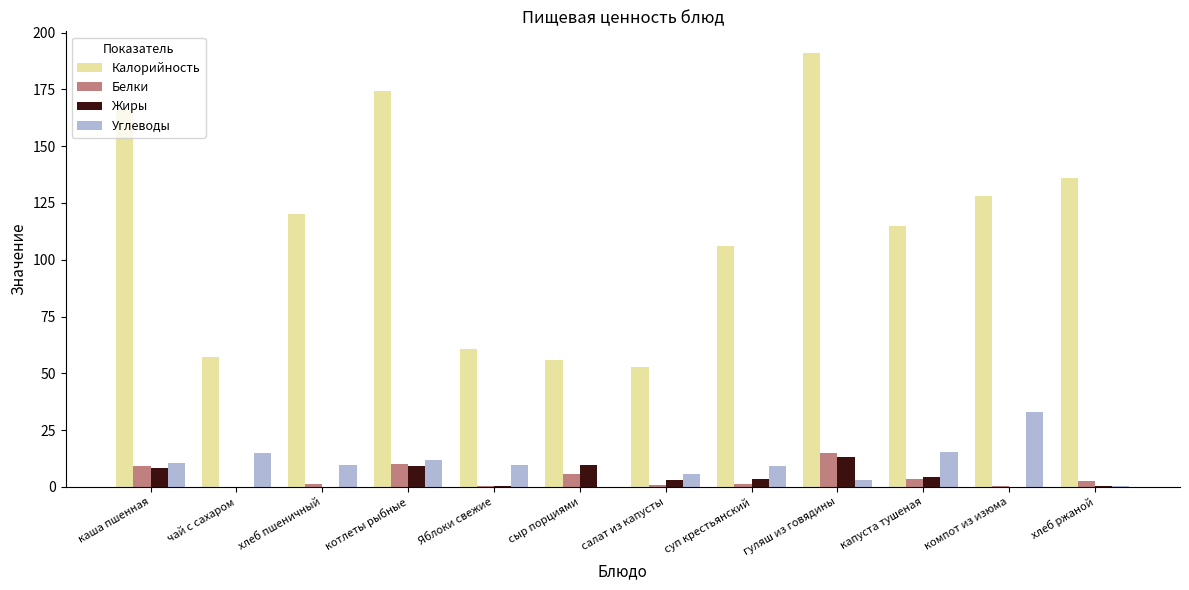

At which category is the sum across all series the highest?

гуляш из говядины